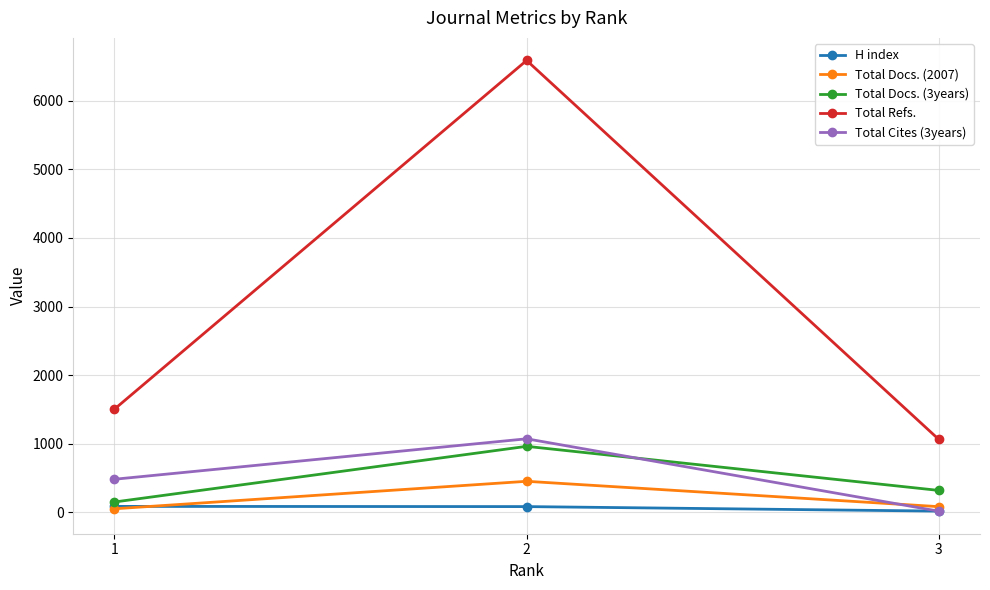

At how many categories does at least one series exceed 4820?

1